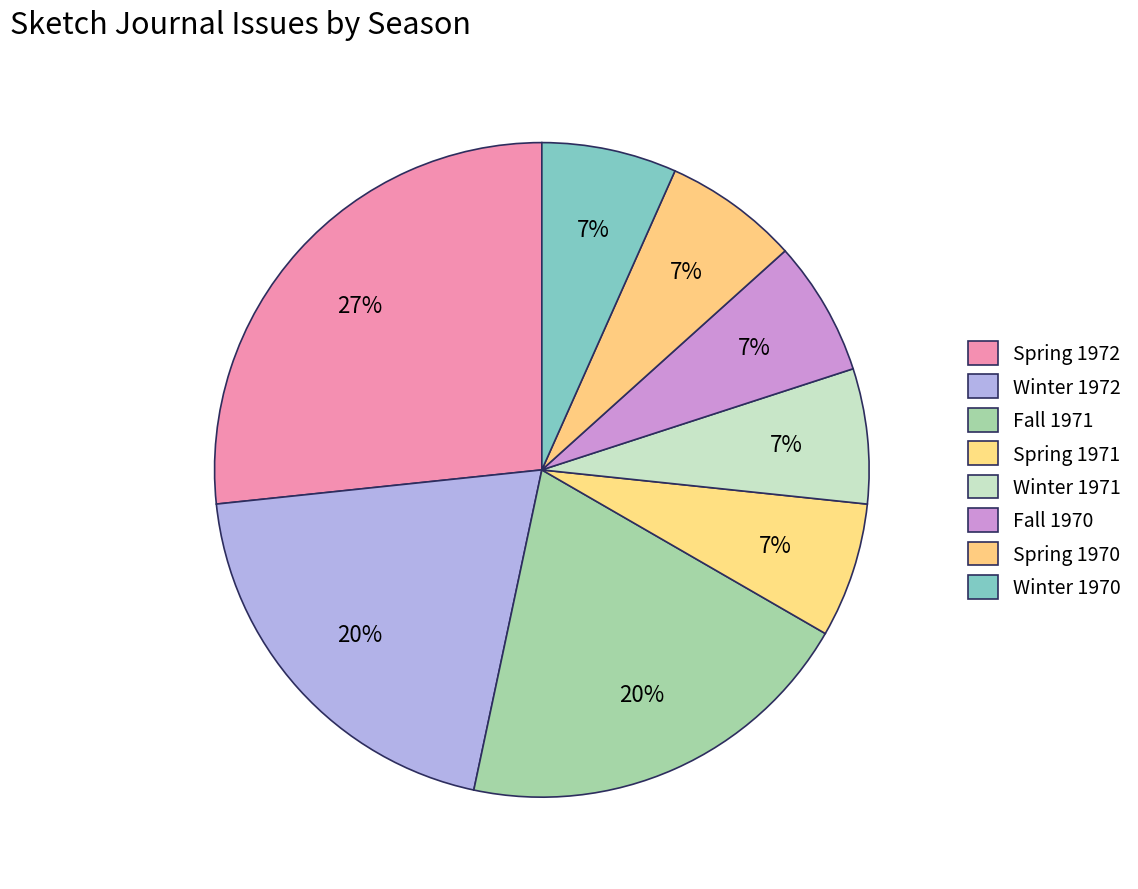

Which slice is the smallest?

Spring 1971